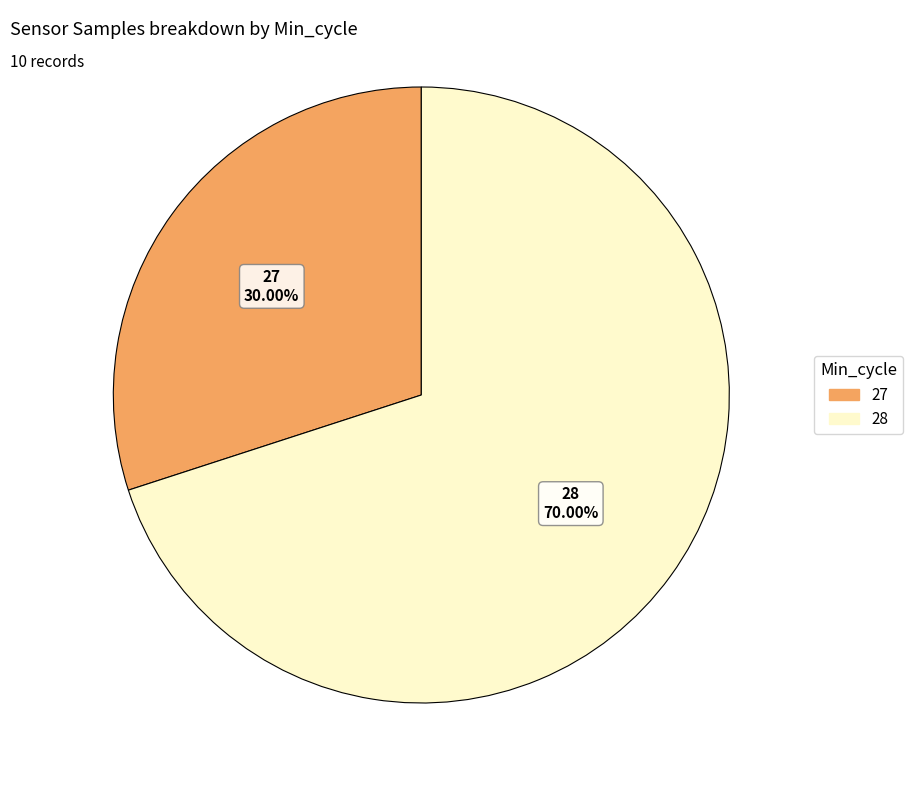

How many slices are in this pie chart?

2